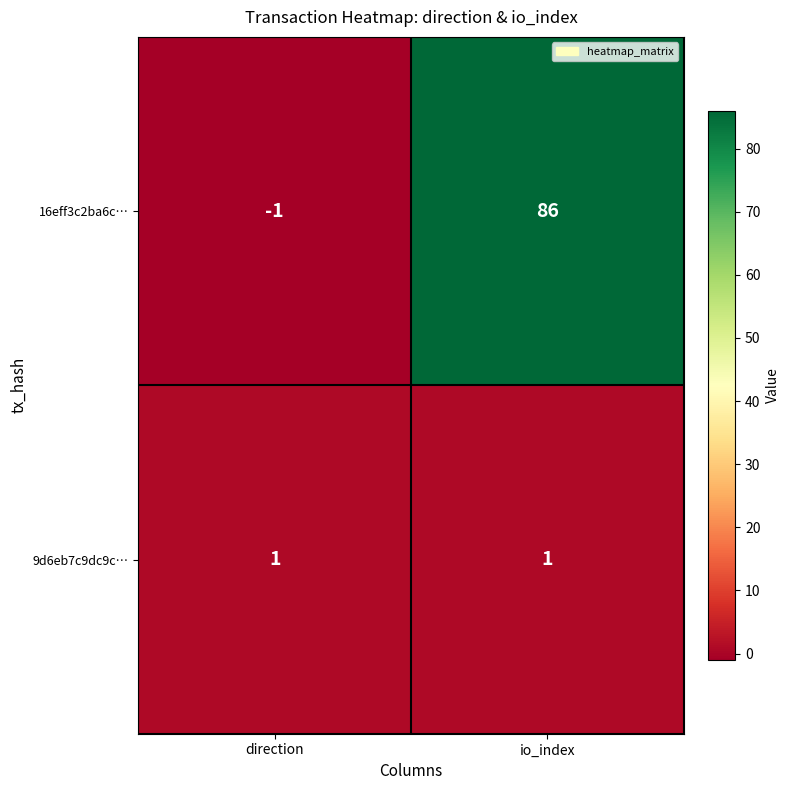

Rank the series at direction from highest to lowest value.

9d6eb7c9dc9c…, 16eff3c2ba6c…